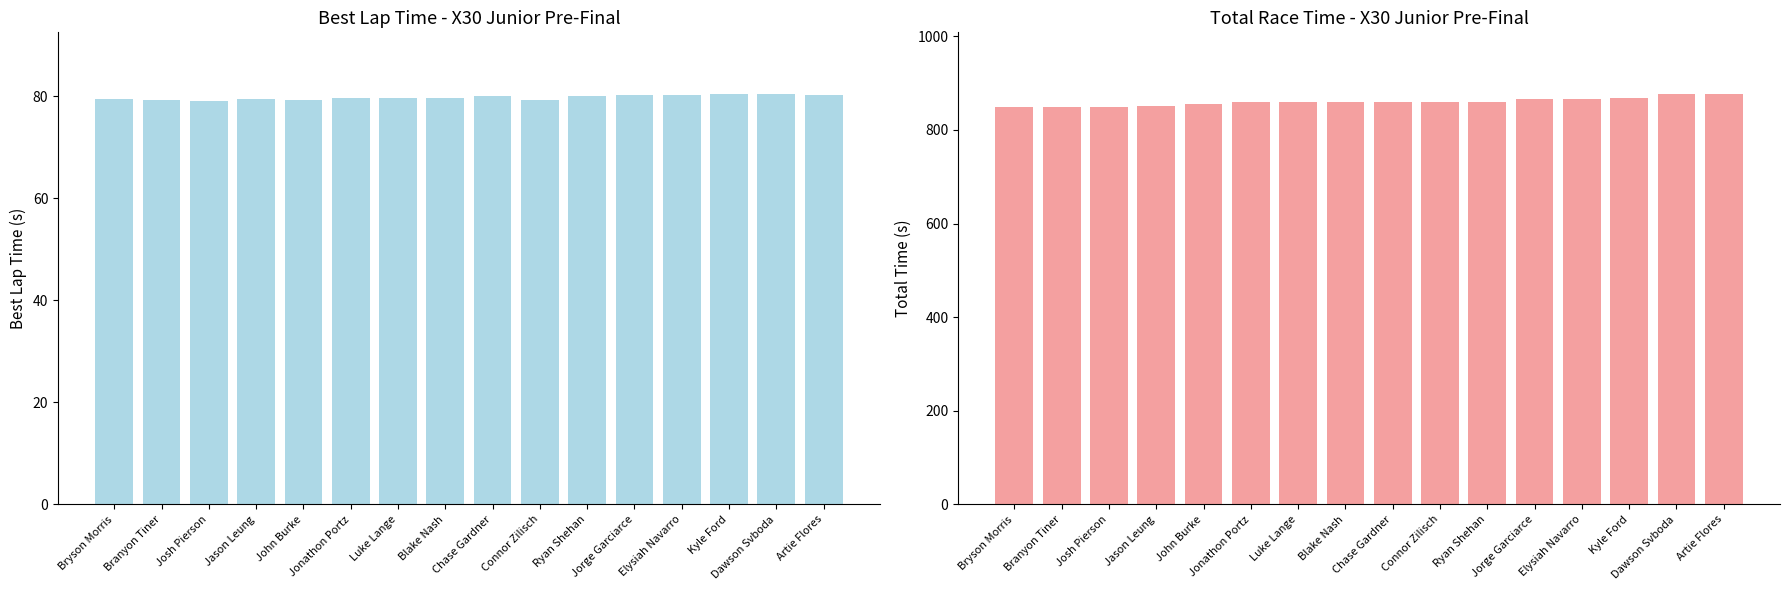

At which label does Total Time first exceed 858?

Jonathon Portz